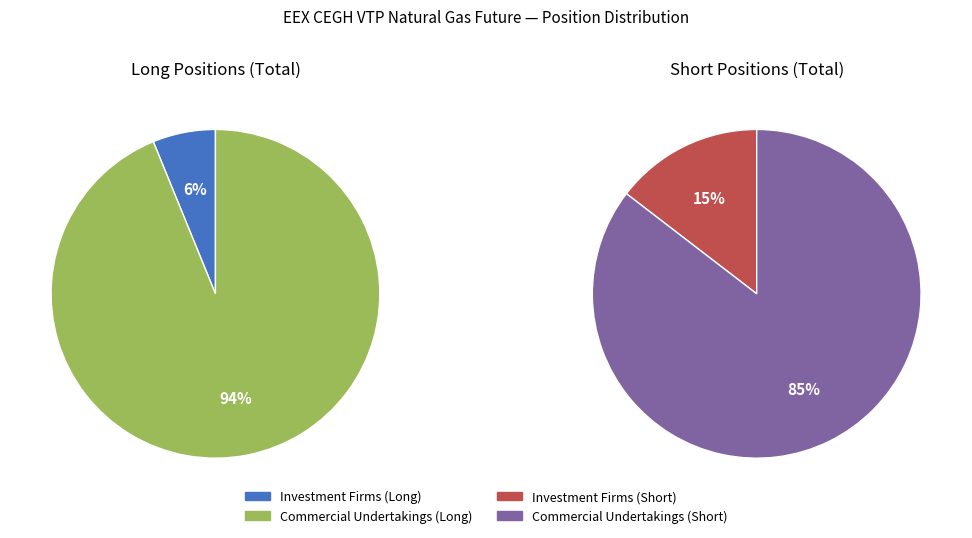

What is the majority slice?

Commercial Undertakings